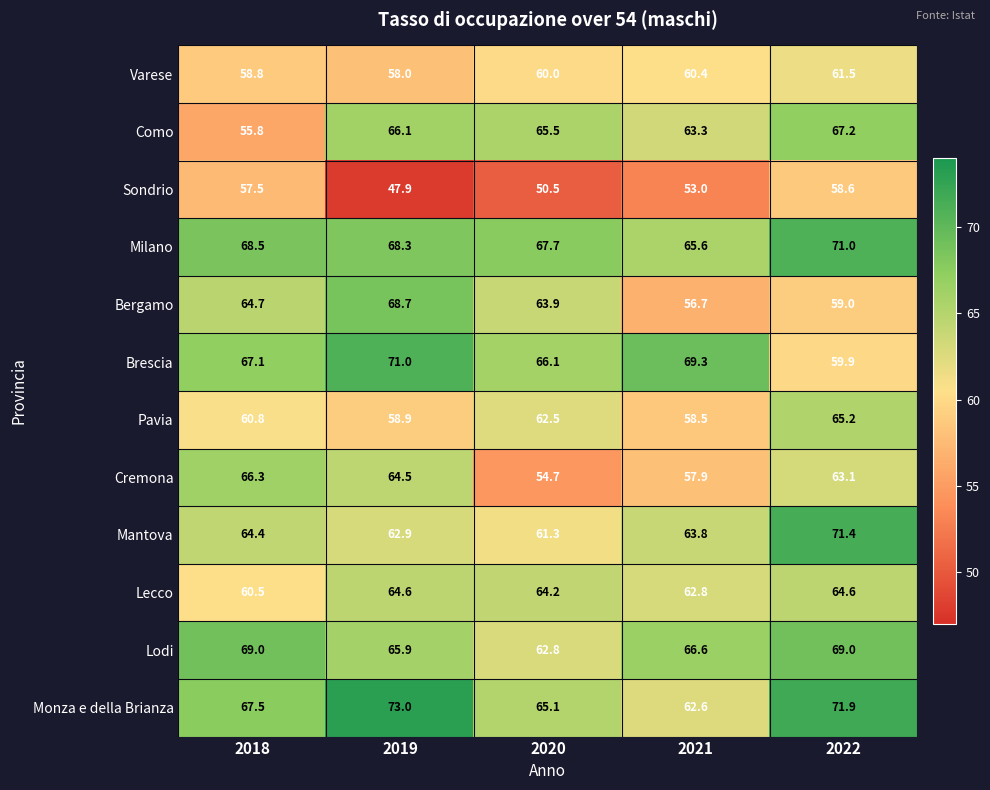

What is the average value of the Mantova series?

64.8